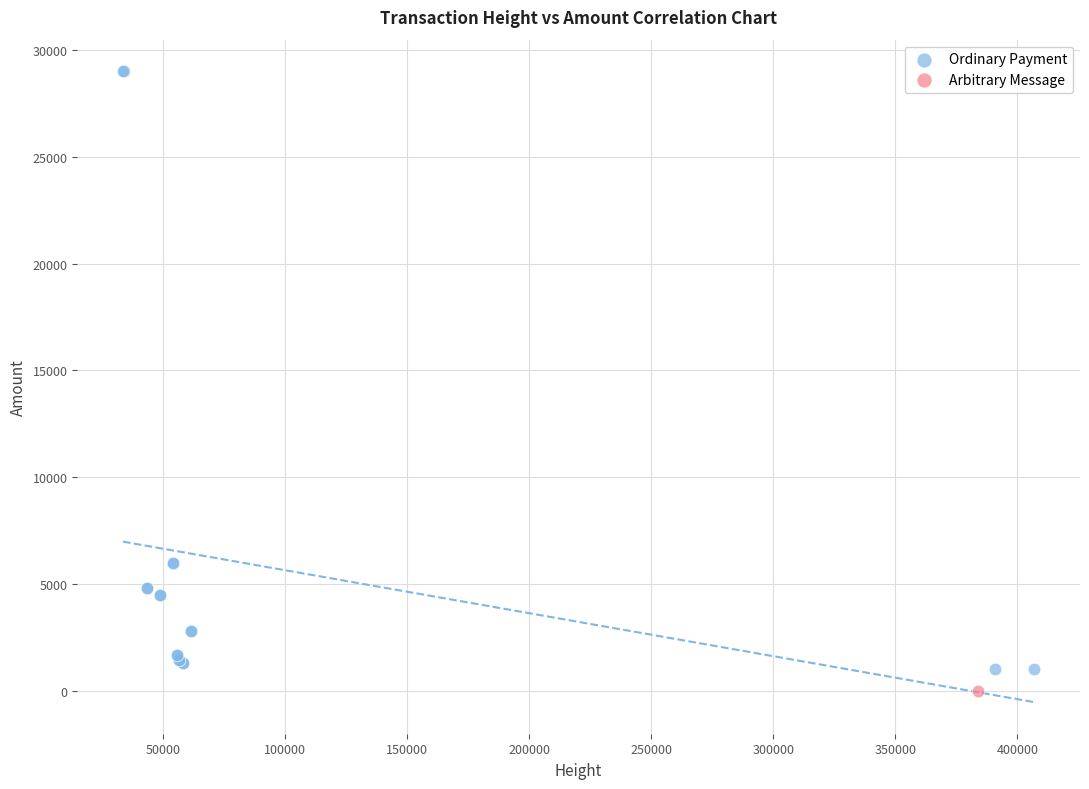

What are all the series names shown in the legend?

Ordinary Payment, Arbitrary Message